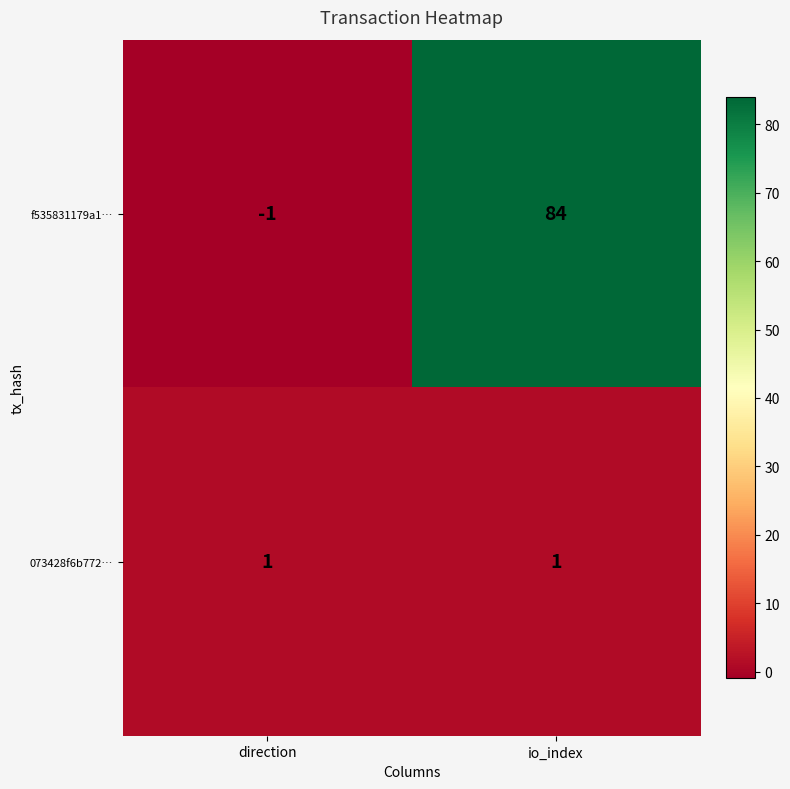

Rank the series at direction from lowest to highest value.

f535831179a1…, 073428f6b772…